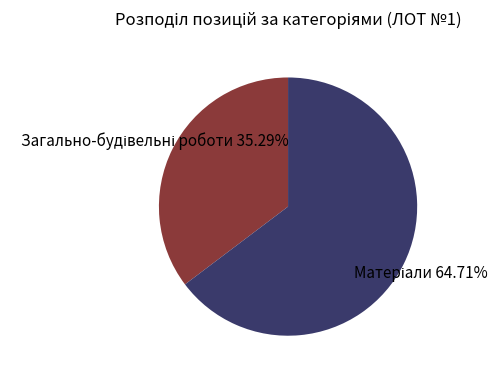

To the nearest percent, what is the difference between the largest and smallest slice percentages?

29%